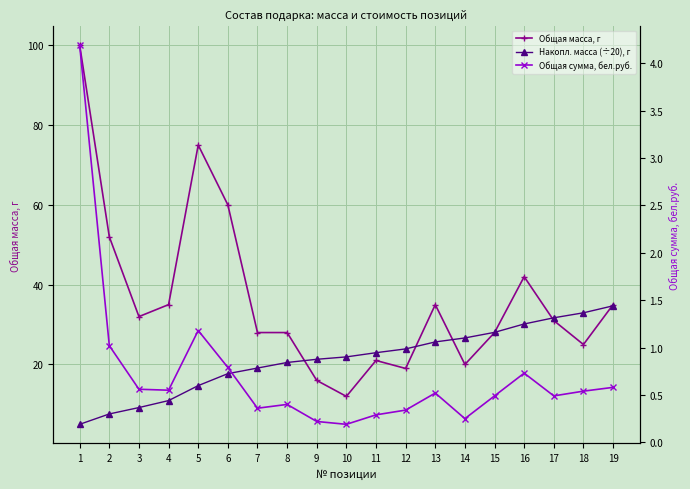

What is the average value of the Общая сумма, бел.руб. series?

0.7